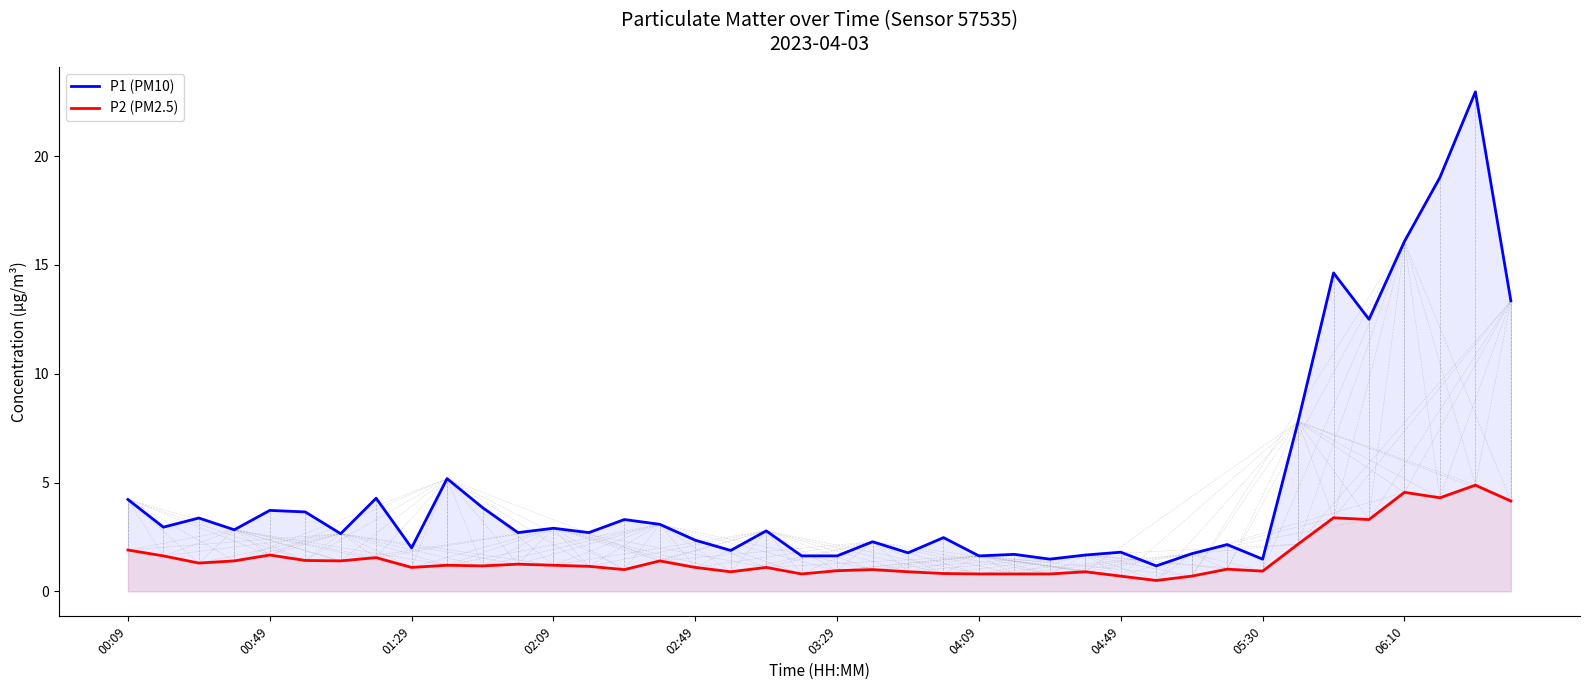

What is the spread (max minus min) of values at 11?

1.5